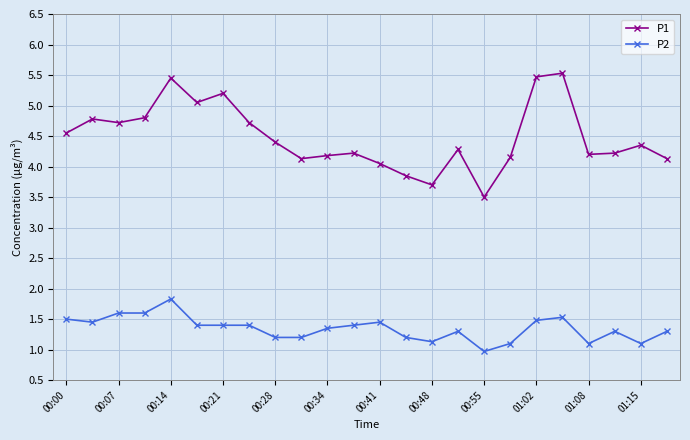

At how many categories does at least one series exceed 5?

5